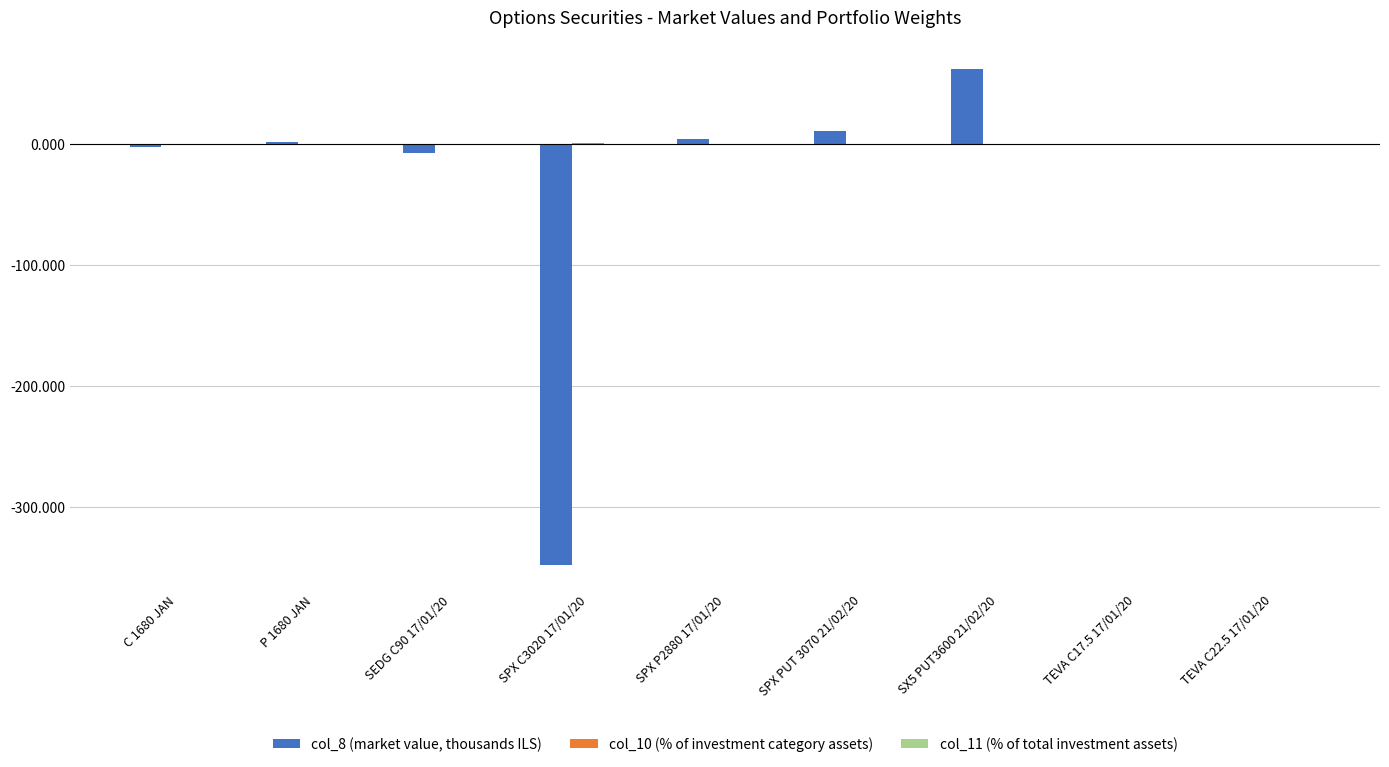

Which series has the widest spread of values?

col_8 (market value, thousands ILS)